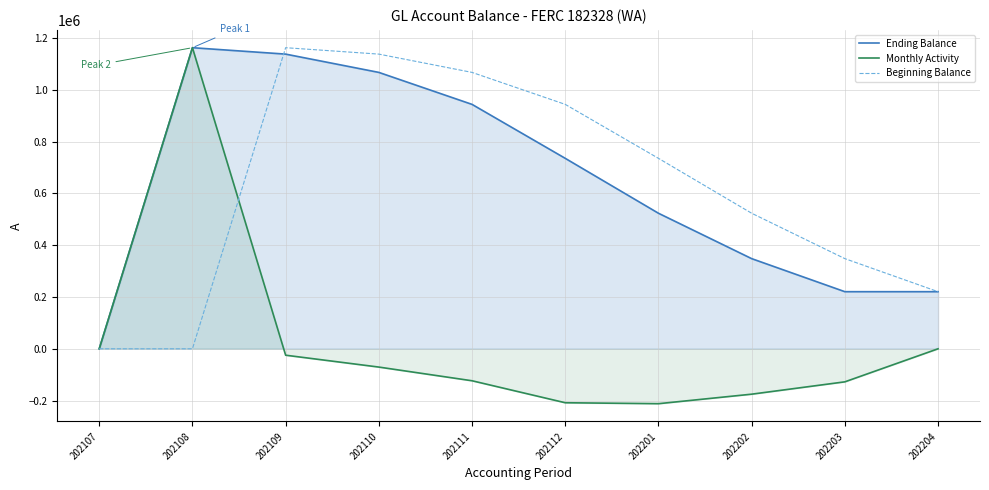

At which label does Monthly Activity first exceed -70638?

202107